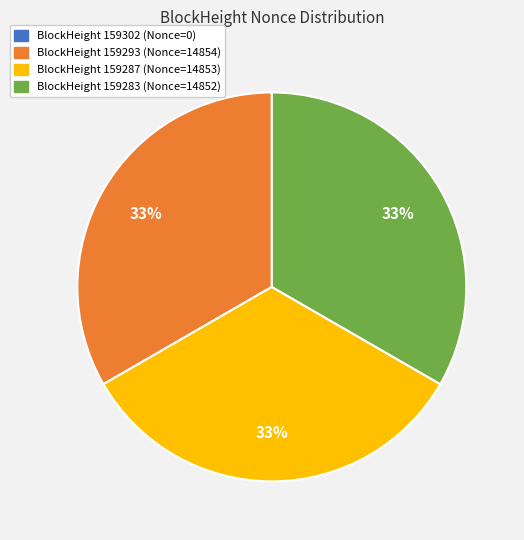

To the nearest percent, what is the average slice percentage?

25%